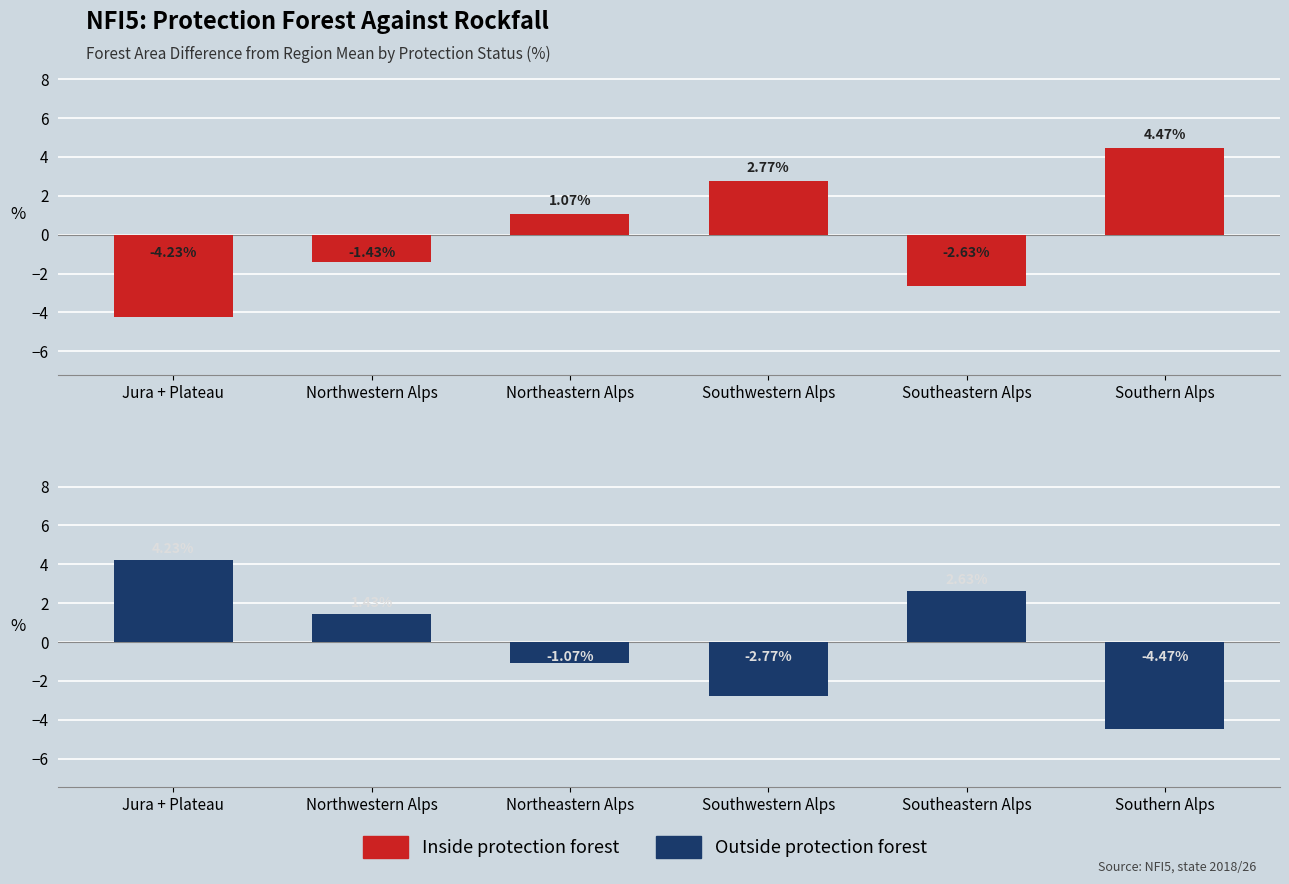

Reading right to left, extract all data points from this chart.

Inside: 4.5	-2.6	2.8	1.1	-1.4	-4.2
Outside: -4.5	2.6	-2.8	-1.1	1.4	4.2